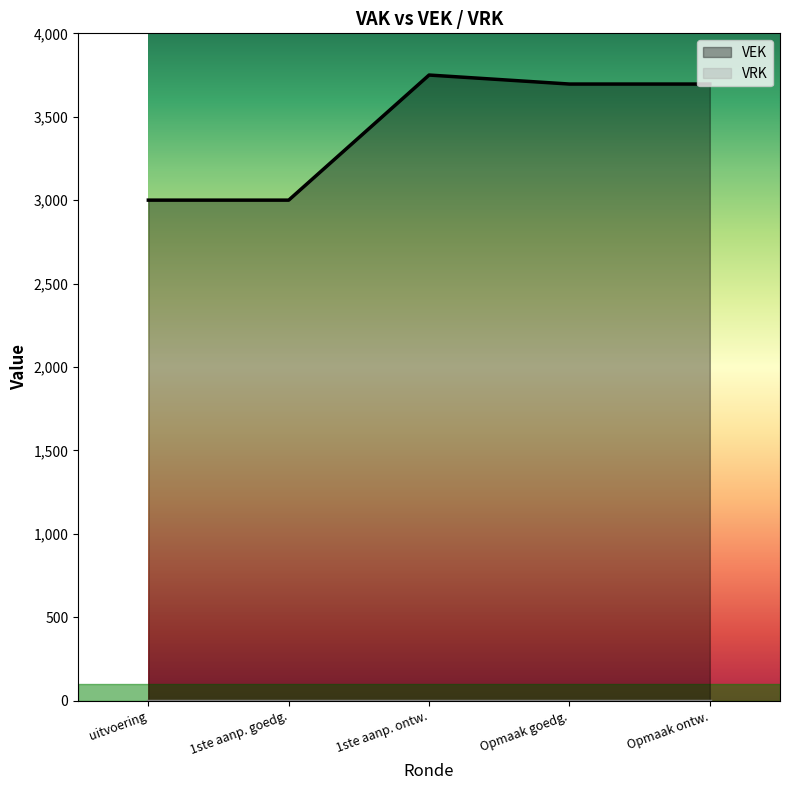

Which series has the largest total across all categories?

VEK